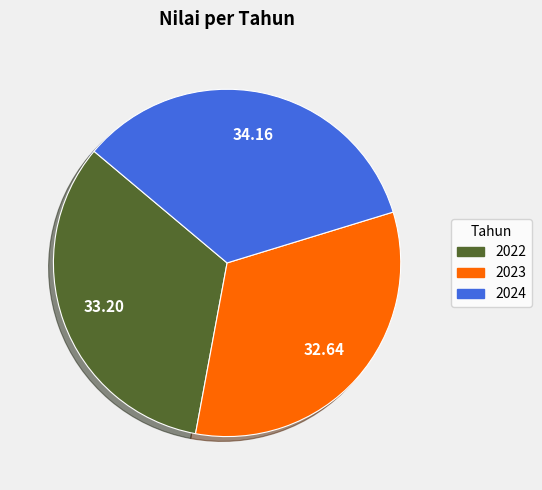

Rank the categories by value from lowest to highest.

2023, 2022, 2024